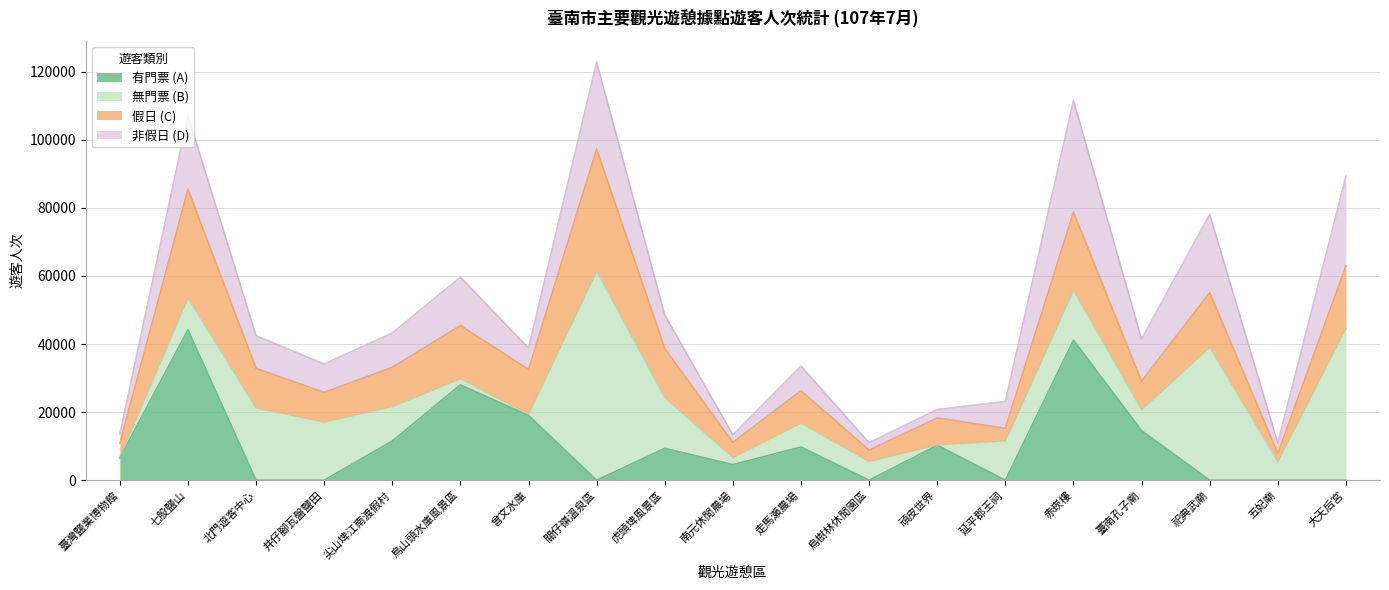

Reading left to right, list all the values displayed in this chart.

有門票 (A): 6541	44182	0	0	11522	28023	19021	0	9362	4594	9747	0	10273	0	41149	14547	0	0	0
無門票 (B): 239	9399	21235	17077	10113	1809	401	61443	14925	2053	7019	5513	115	11578	14664	6191	39069	5486	44650
假日 (C): 4029	31891	11623	8732	11526	15620	13154	35873	14372	4468	9503	3345	7902	3661	22944	8345	16061	2384	18355
非假日 (D): 2751	21690	9612	8345	10109	14212	6268	25570	9915	2179	7263	2168	2486	7917	32869	12393	23008	3102	26295